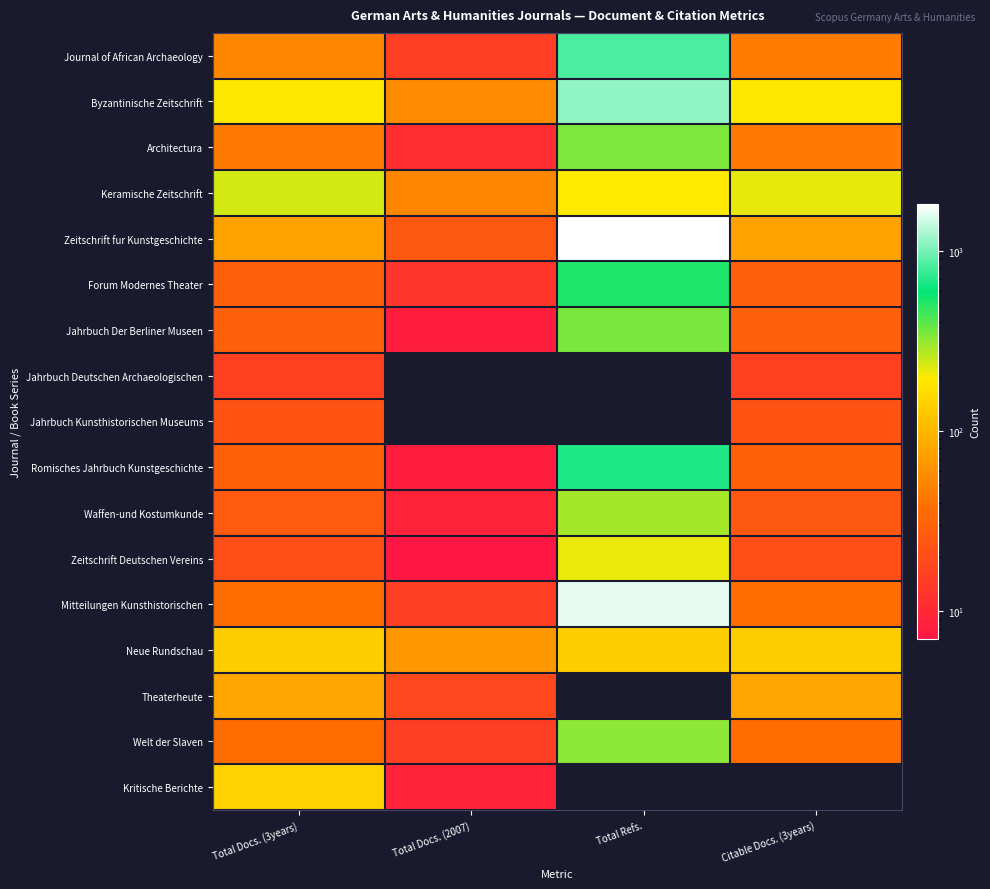

Rank the series by their maximum value, from highest to lowest.

Zeitschrift fur Kunstgeschichte, Mitteilungen Kunsthistorischen, Byzantinische Zeitschrift, Journal of African Archaeology, Romisches Jahrbuch Kunstgeschichte, Forum Modernes Theater, Jahrbuch Der Berliner Museen, Architectura, Welt der Slaven, Waffen-und Kostumkunde, Keramische Zeitschrift, Zeitschrift Deutschen Vereins, Kritische Berichte, Neue Rundschau, Theaterheute, Jahrbuch Kunsthistorischen Museums, Jahrbuch Deutschen Archaeologischen